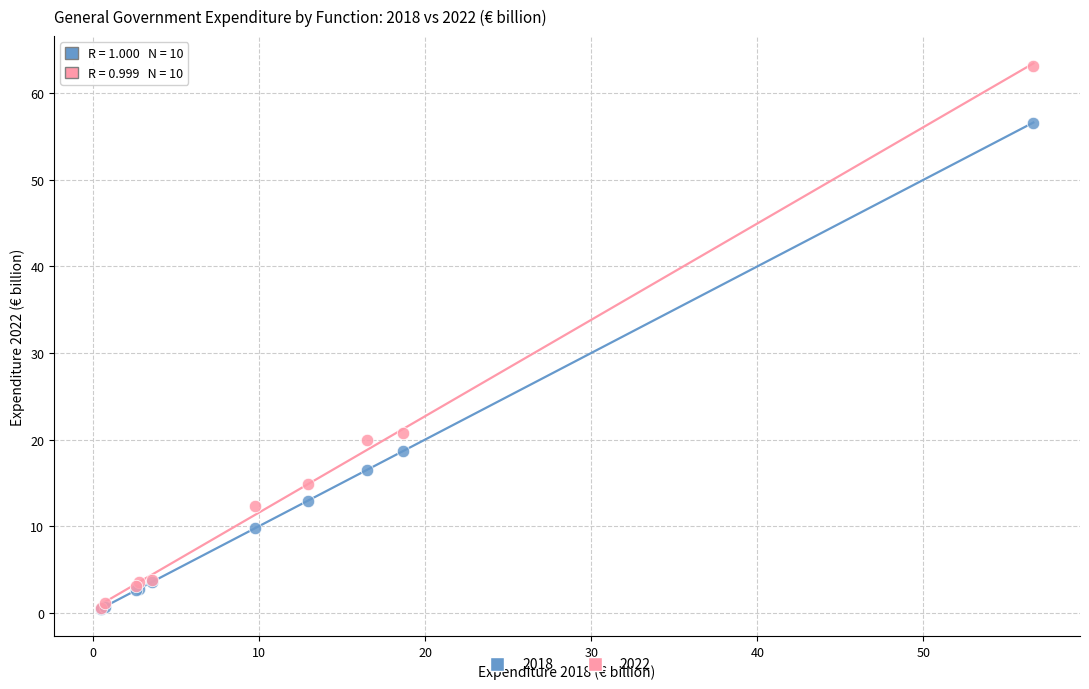

Across all series, what Y value is closest to 31?

20.8